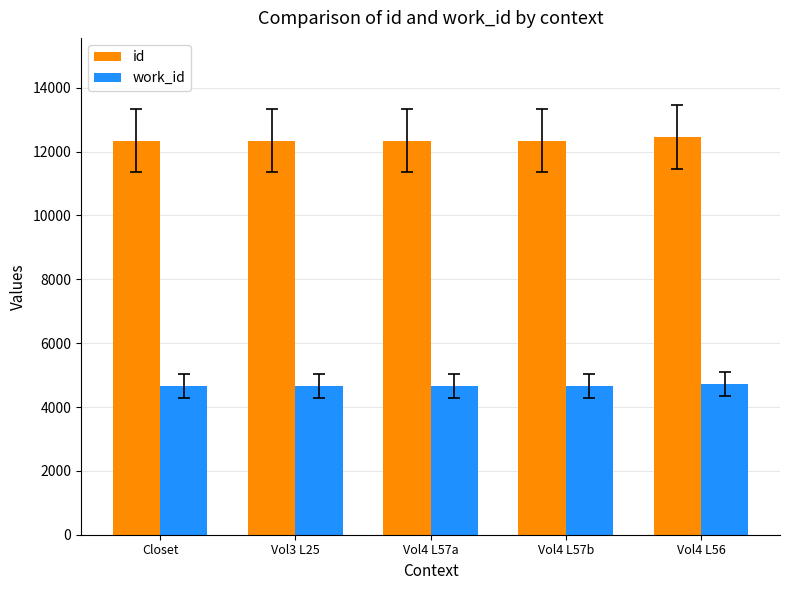

The value of id at Vol4 L57b is 12343. True or false?

True